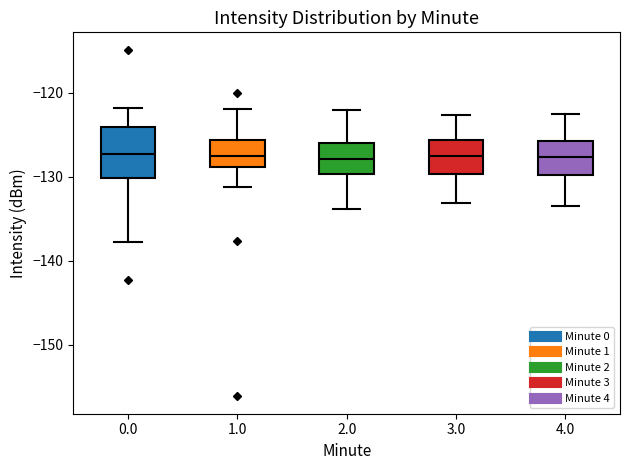

Where is the upper edge of the box at x = 4.0 on the y-axis? The values are not printed on the chart, so give them approximately, as read against the axis.

-126